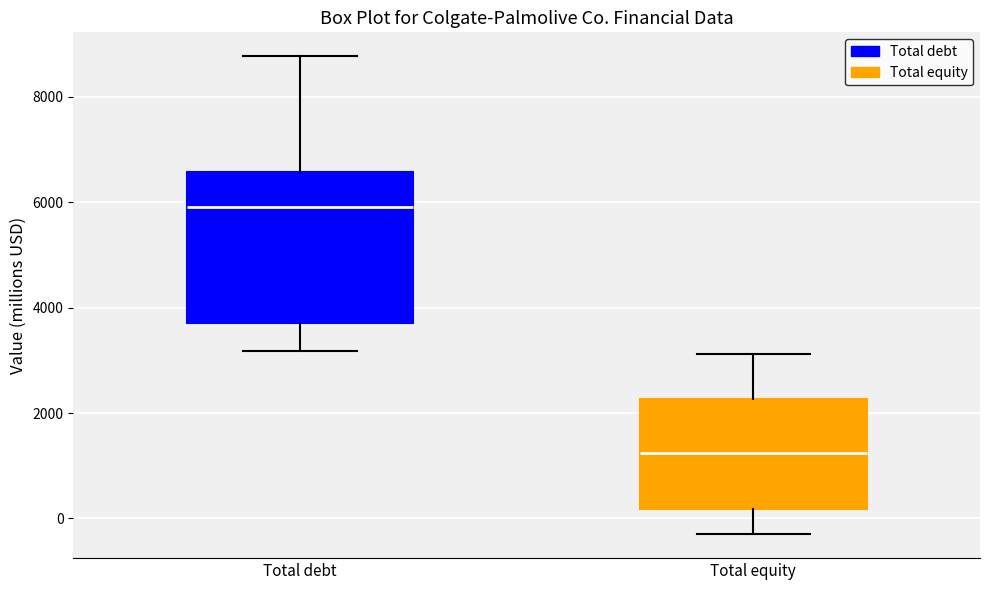

Reading left to right, transcribe this box plot: for each box, give where its median line is, the range the box spans, and where its two whiskers end, as read against the y-axis. The values are not printed on the chart, so give them approximately, as read against the axis.

Total debt: median 6000, box 3600 to 6600, whiskers 3200 to 8800
Total equity: median 1200, box 200 to 2200, whiskers -200 to 3200